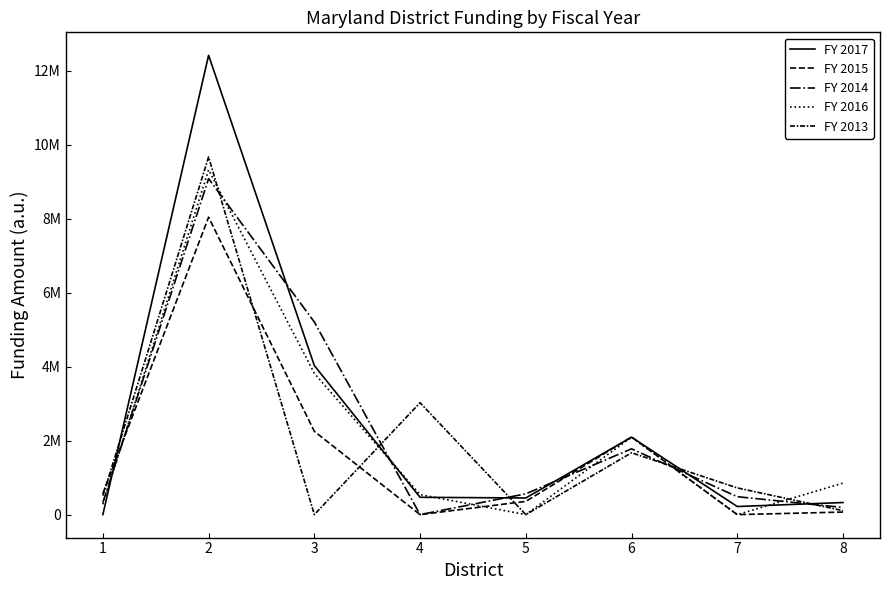

Which series changed the most between 2 and 6?

FY 2017